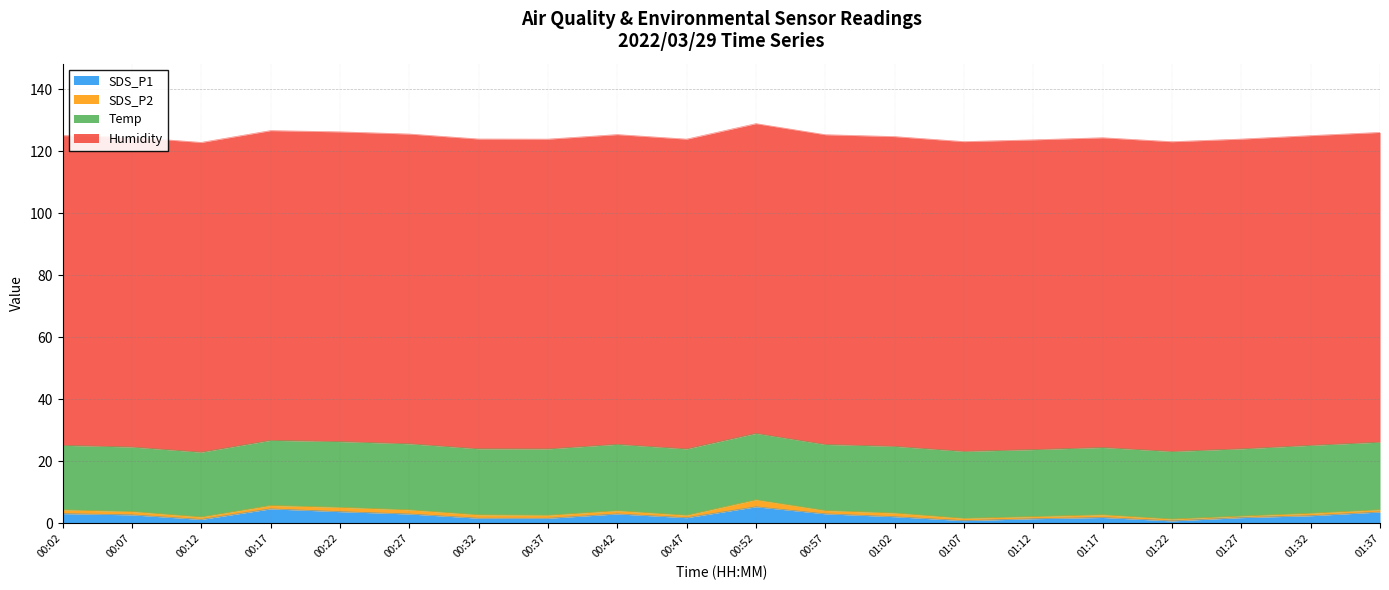

Which has a higher value, 01:07 or 00:22?

00:22